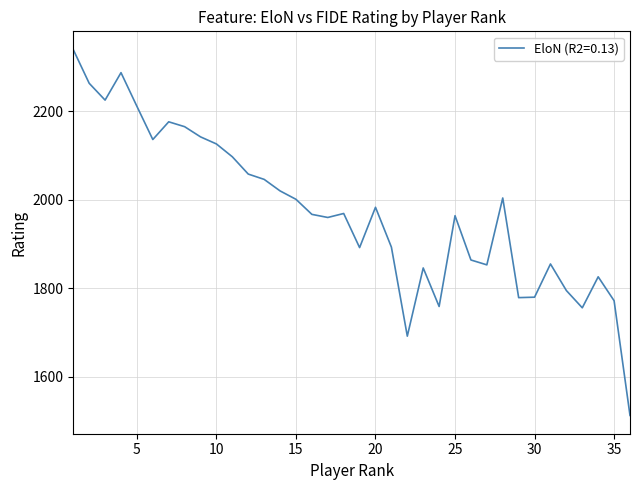

What is the difference between the maximum and minimum values?

826